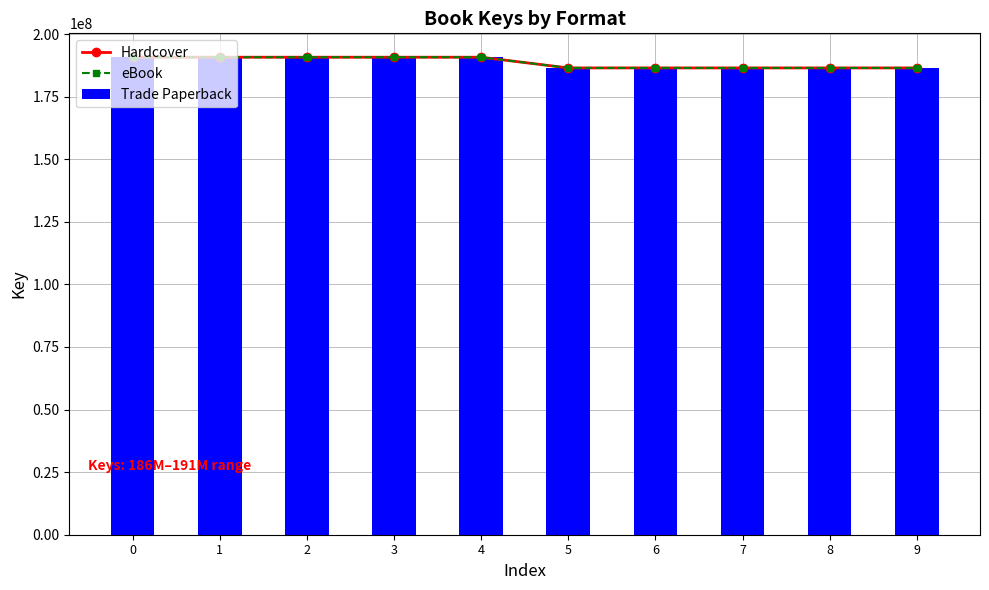

Which has a higher value, 4 or 8?

4